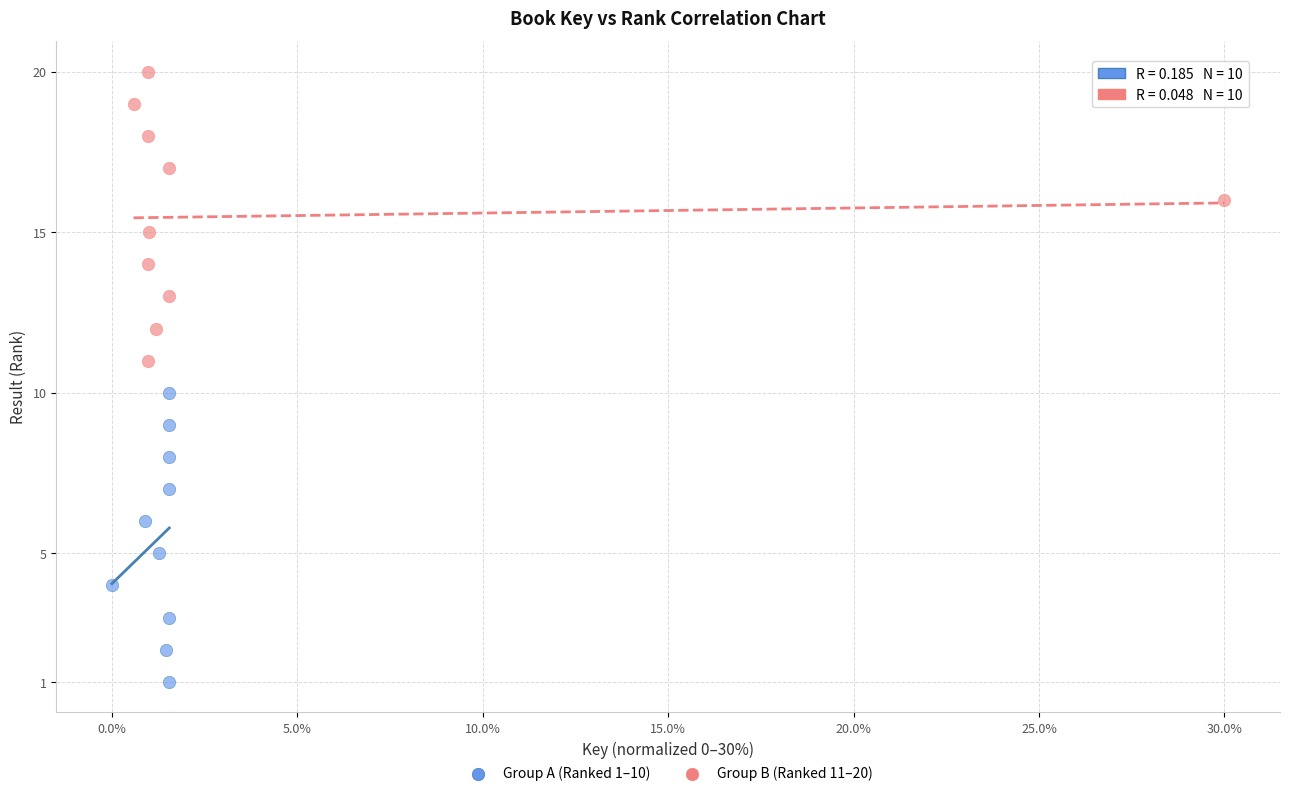

What are all the series names shown in the legend?

Group A (Ranked 1–10), Group B (Ranked 11–20)